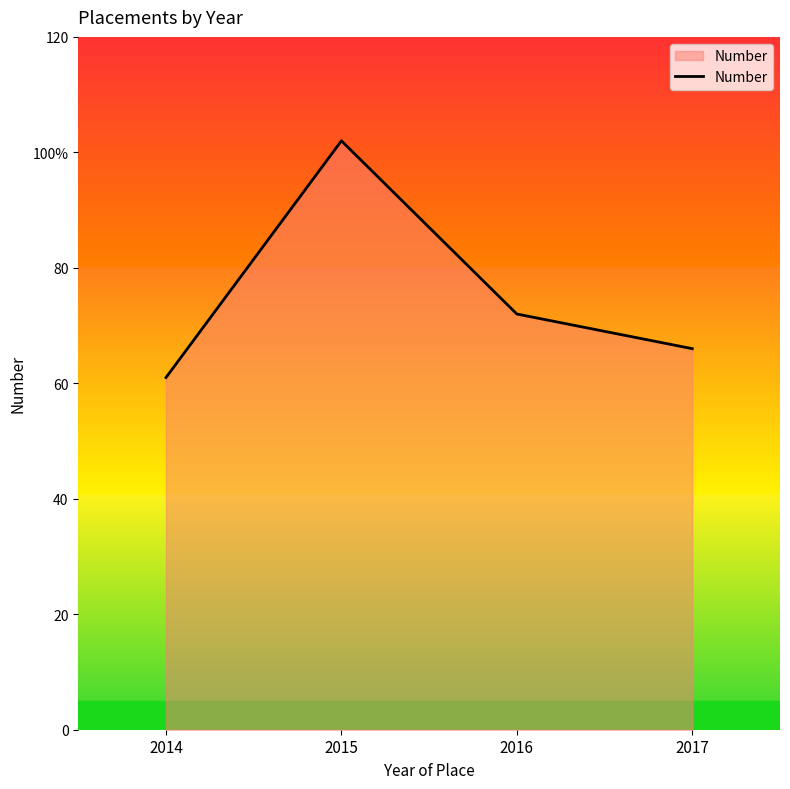

The chart shows a value of 61 at 2014. True or false?

True